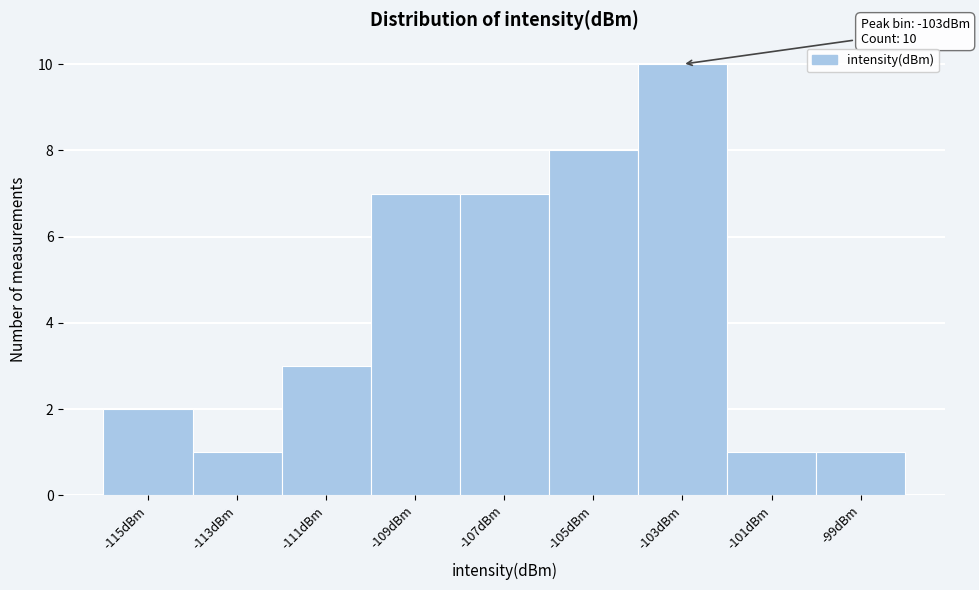

Which range on the x-axis has the tallest bar?

-104 to -102